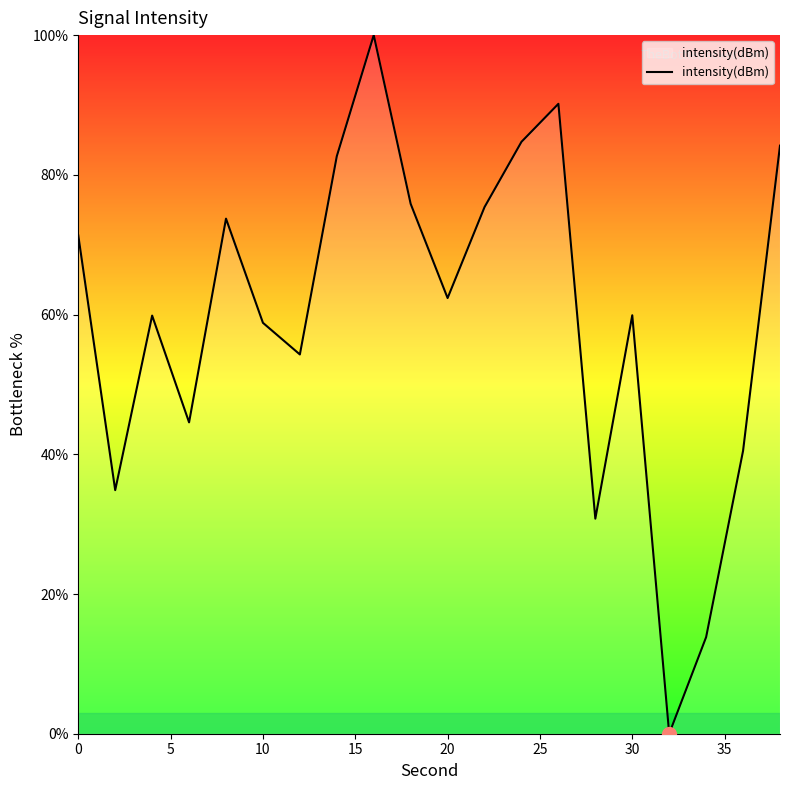

What is the greatest value displayed?

100.0